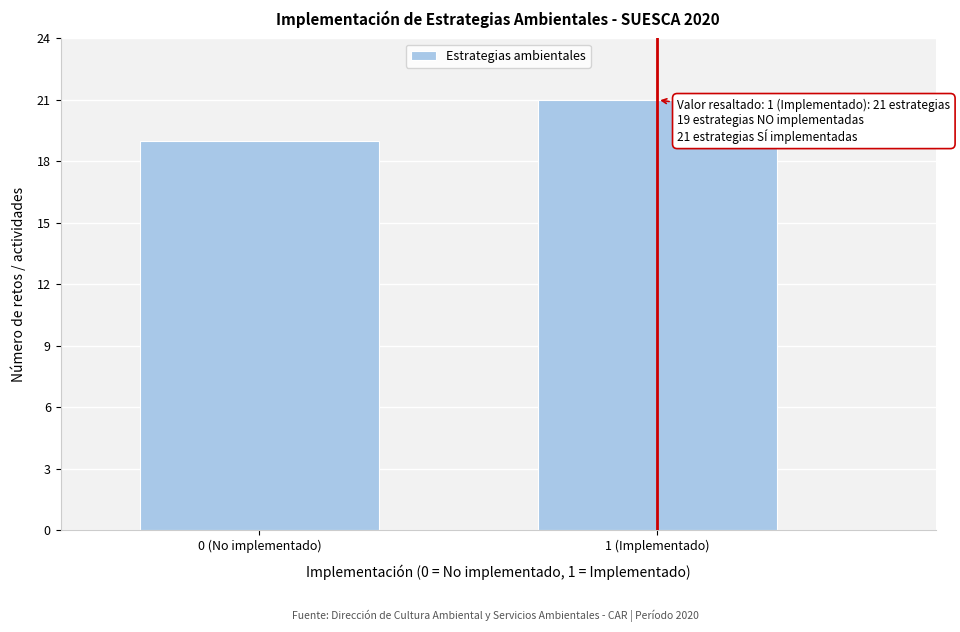

Reading left to right, transcribe all the data shown in this chart.

0 (No implementado)=19	1 (Implementado)=21